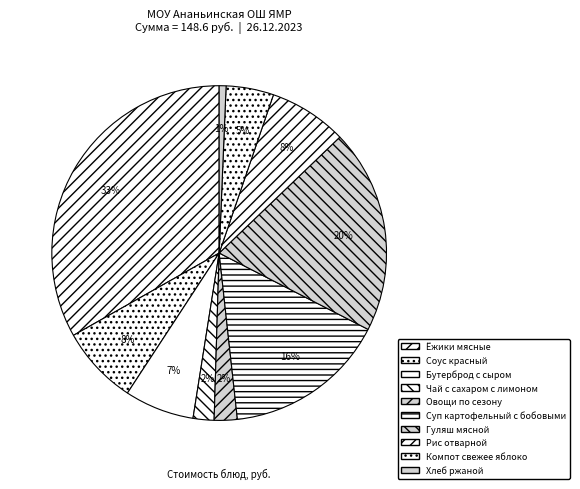

How many segments does this pie chart have?

10